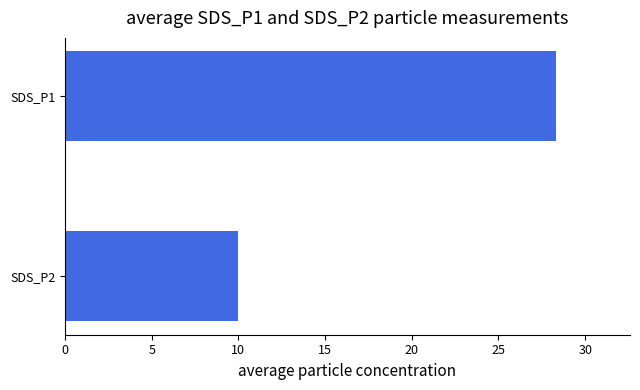

How many values exceed 28?

1